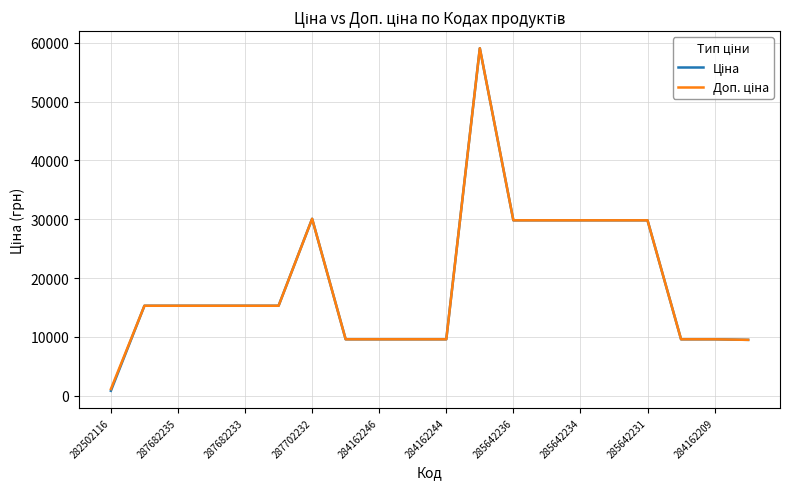

What is the greatest value displayed?

59075.7